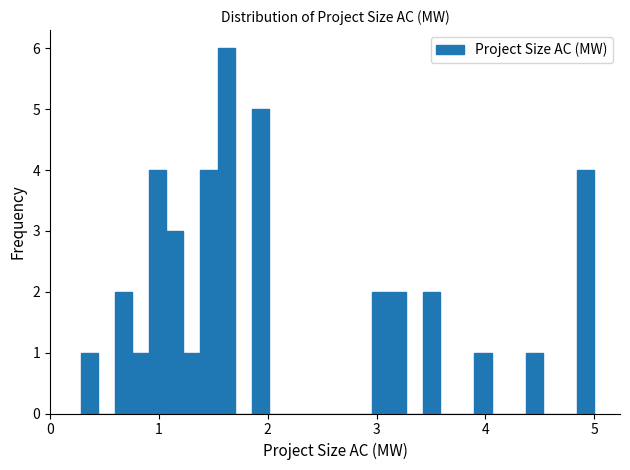

Around what value on the x-axis is the tallest bar? Give the approximate position of its centre, as read against the axis.

1.6